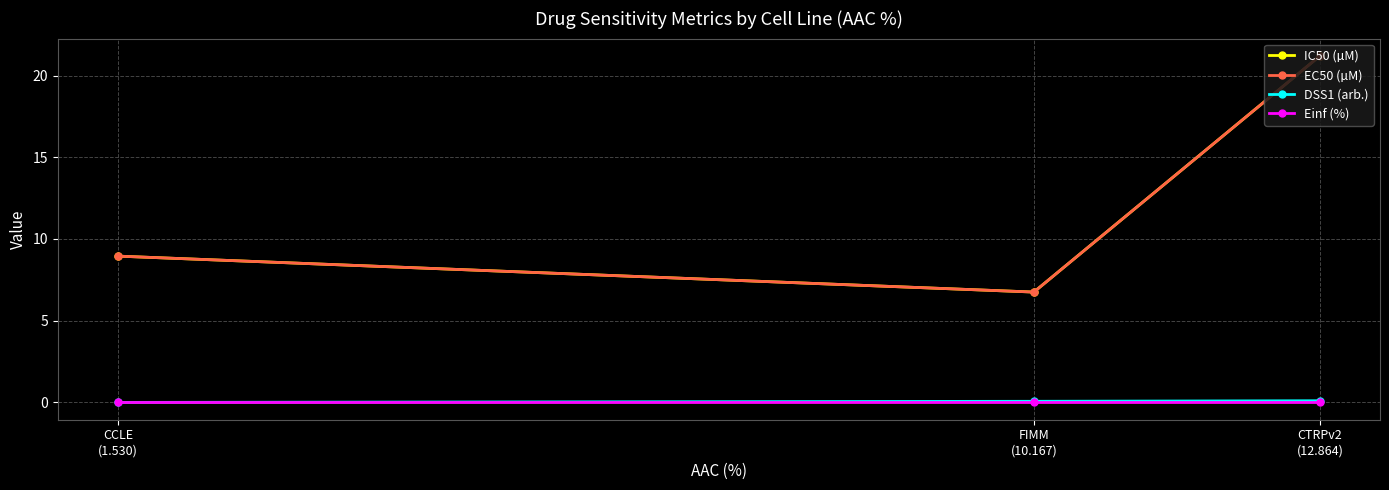

The value of EC50 (µM) at CCLE
(1.530) is 5.8. True or false?

False